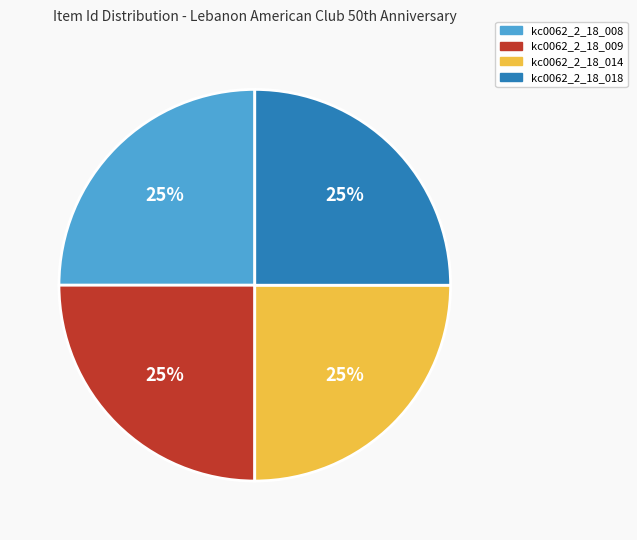

Is it true that kc0062_2_18_014 is 25% of the pie?

True